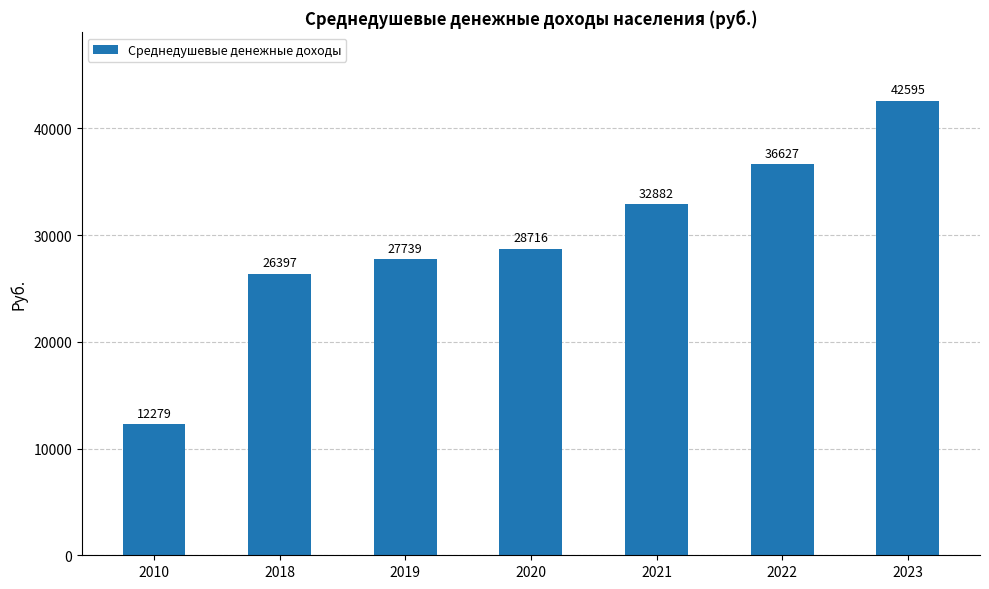

What is the difference between the values at 2019 and 2022?

8888